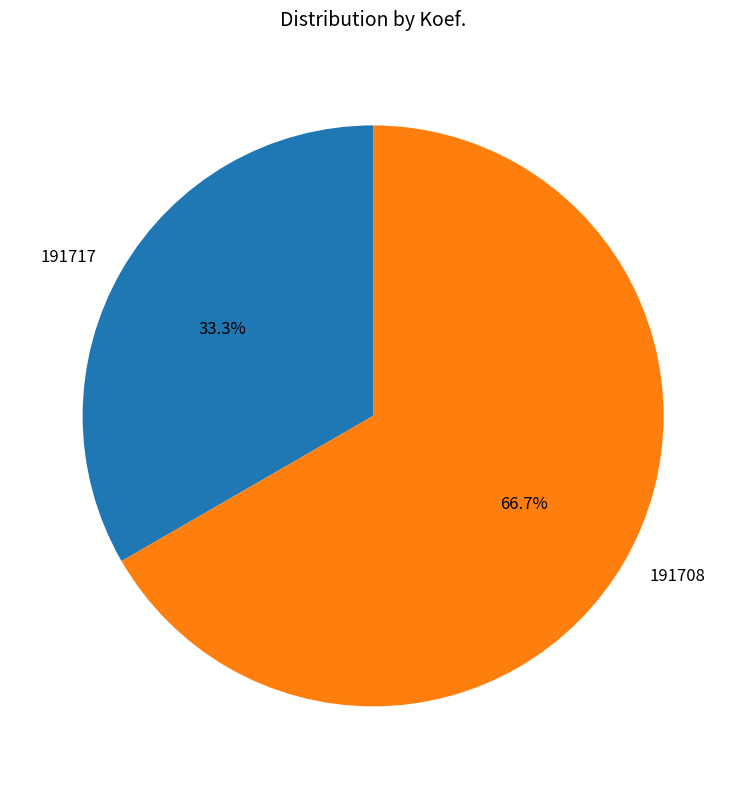

Which category accounts for the majority?

191708